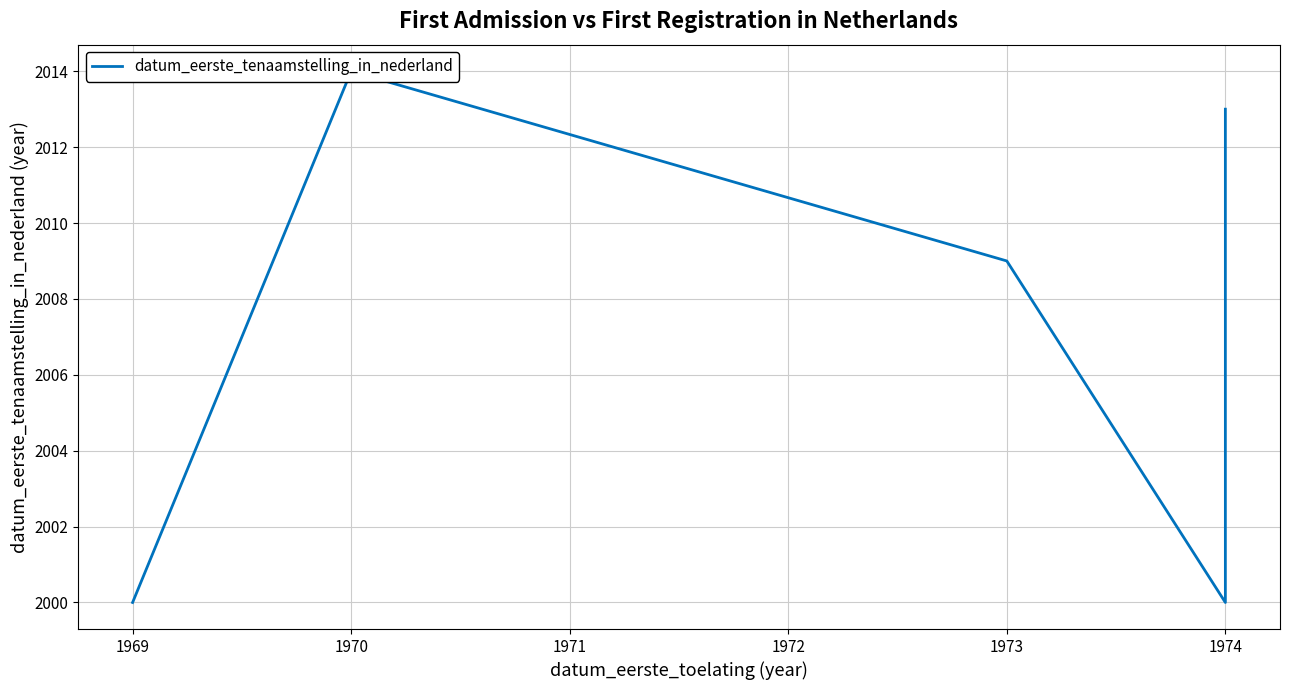

What is the difference between the second highest and minimum values?

13